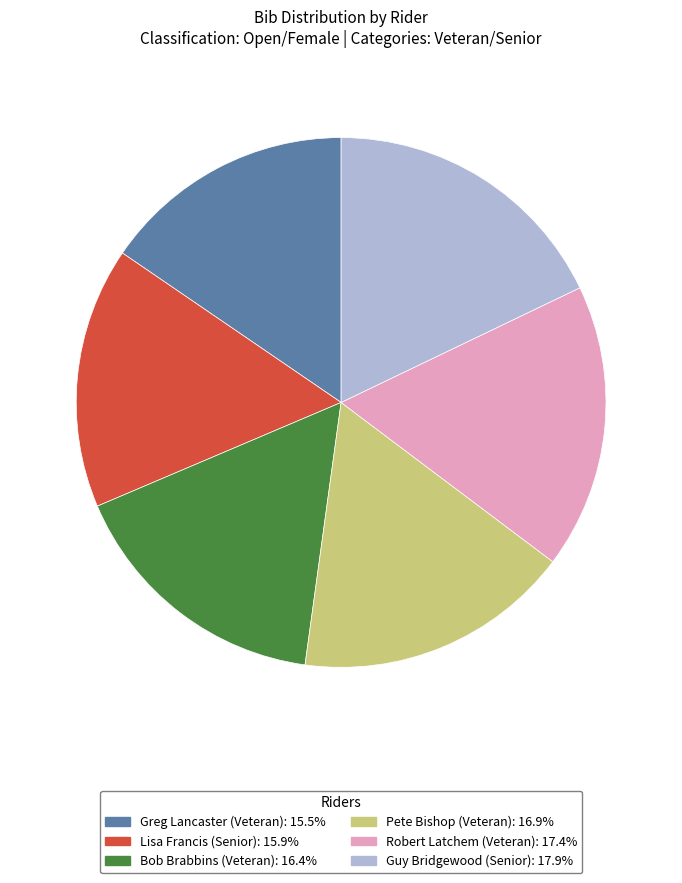

Does Greg Lancaster (Veteran) represent more than half of the total?

No